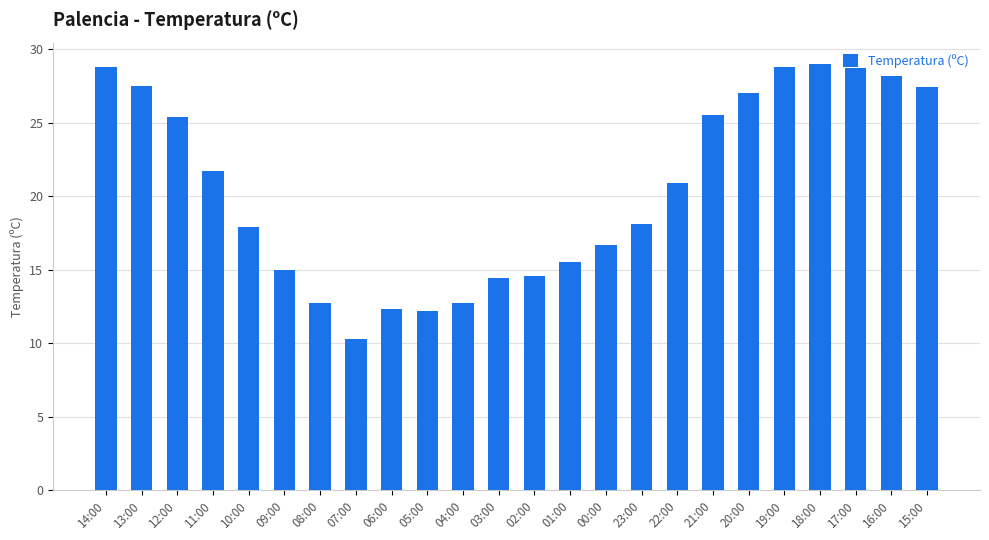

What is the difference between the second highest and second lowest values?

16.6